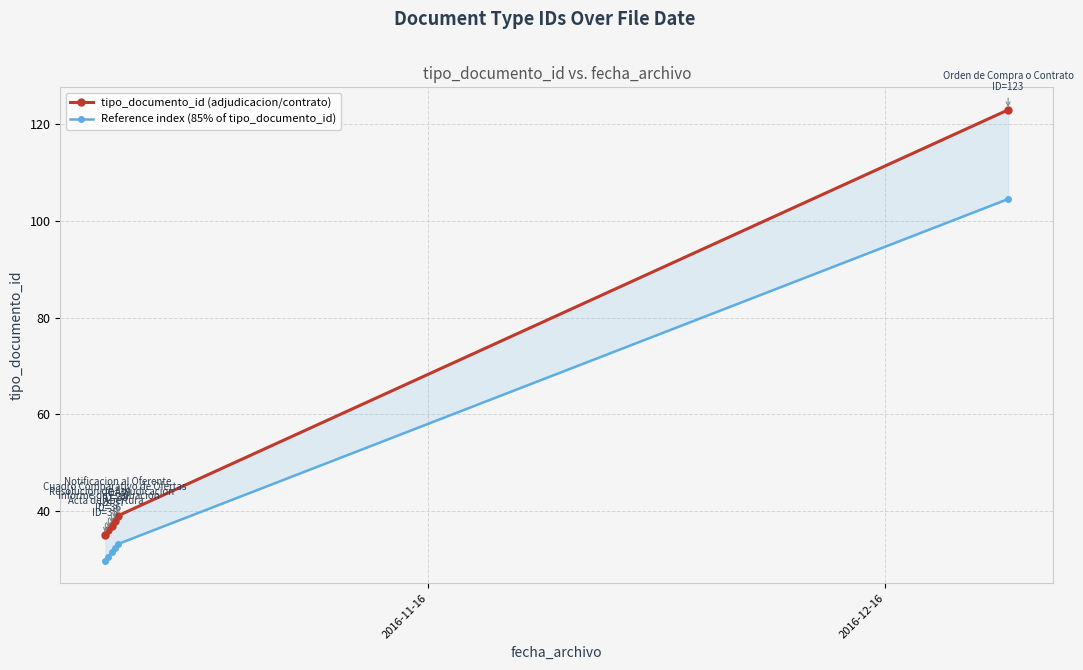

What is the difference between the maximum and second lowest values in the Reference index (85% of tipo_documento_id) series?

74.0